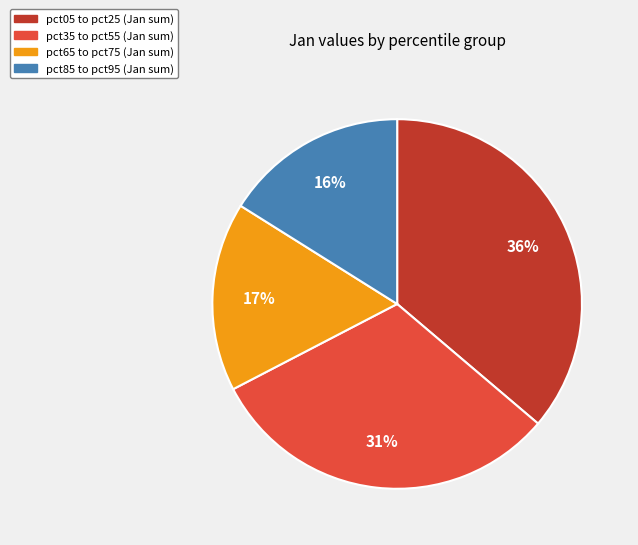

How many slices are in this pie chart?

4